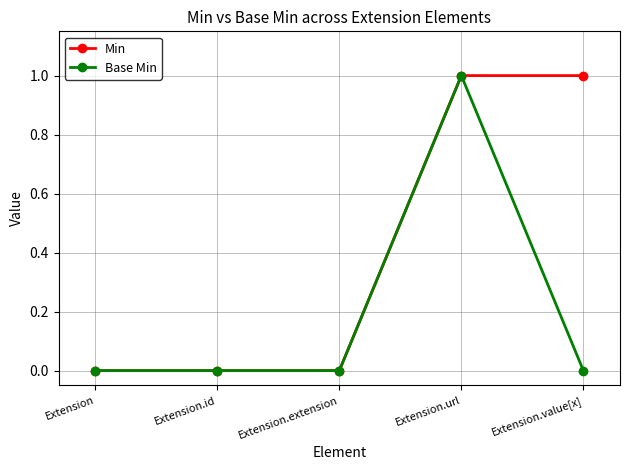

What are all the series names shown in the legend?

Min, Base Min